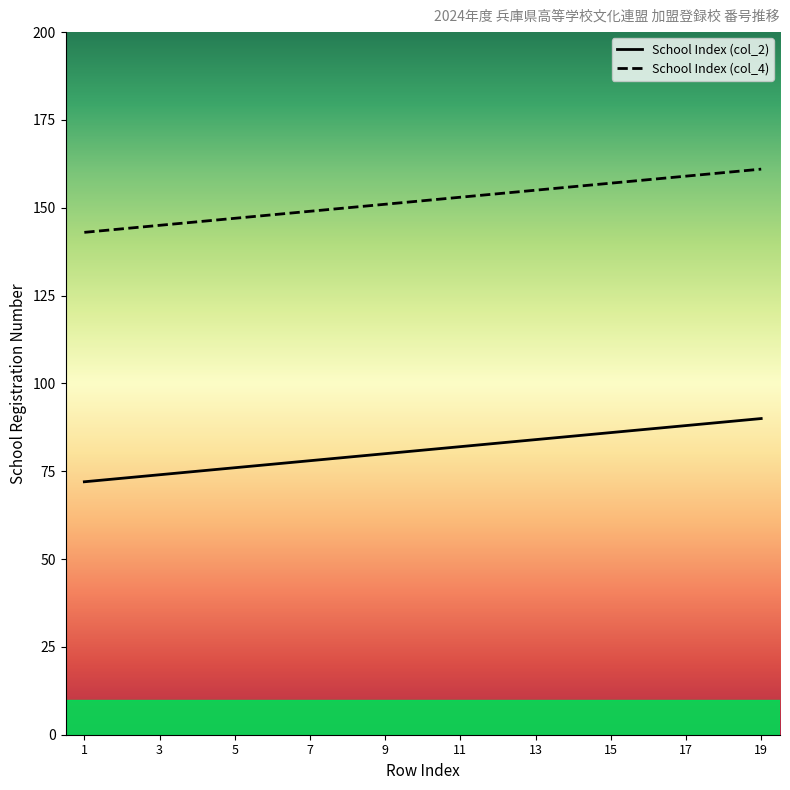

True or false: School Index (col_2) and School Index (col_4) intersect in this chart.

False